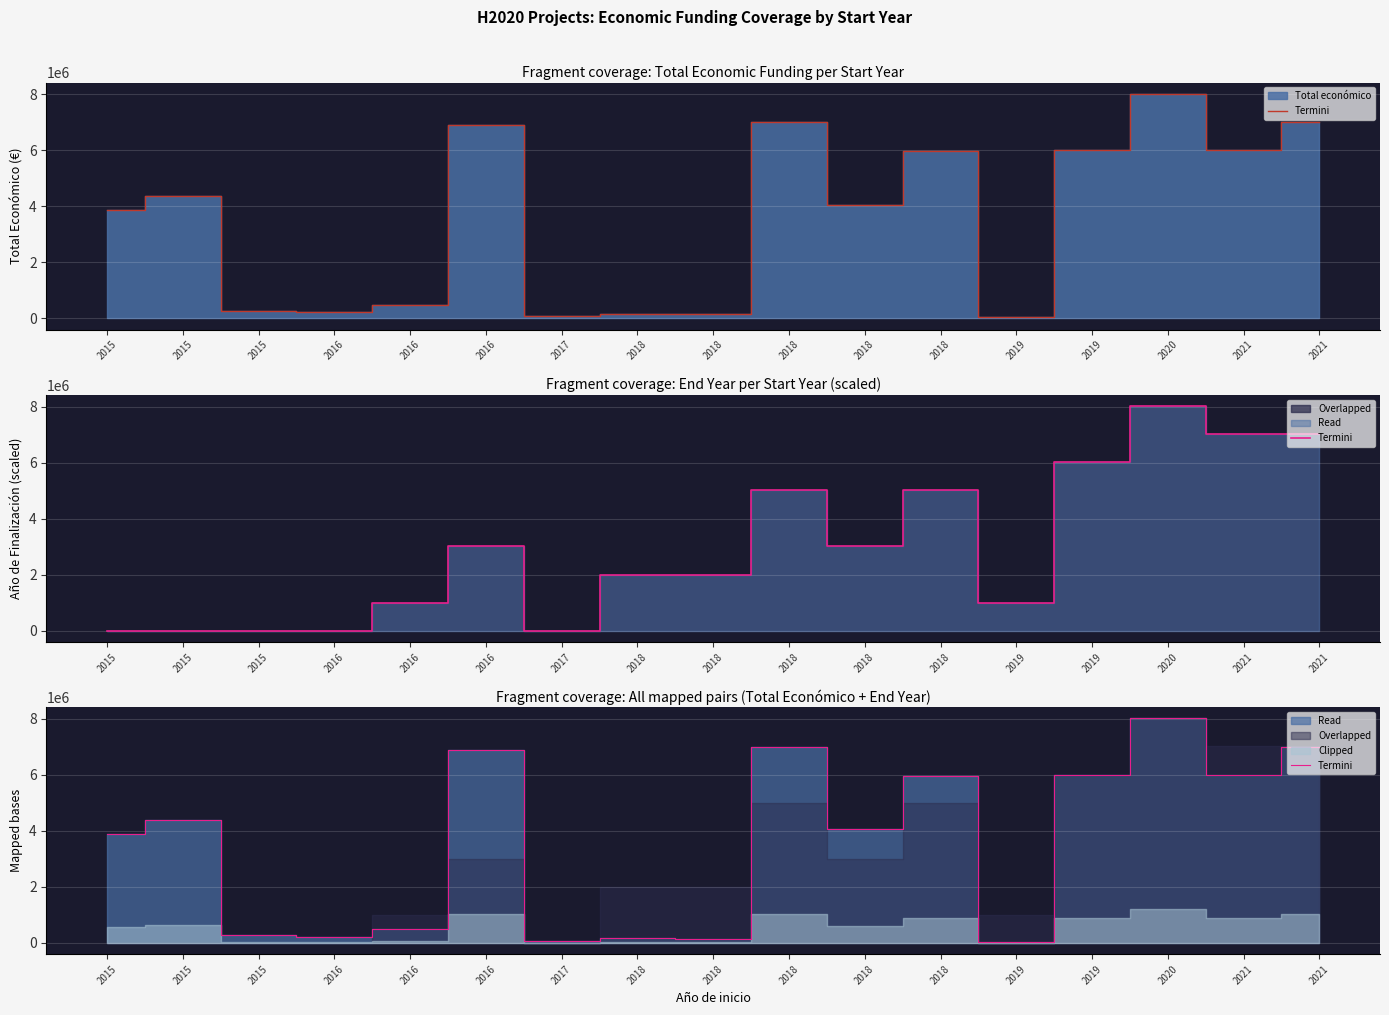

Where is the data nearest to the value 4032050?

2018